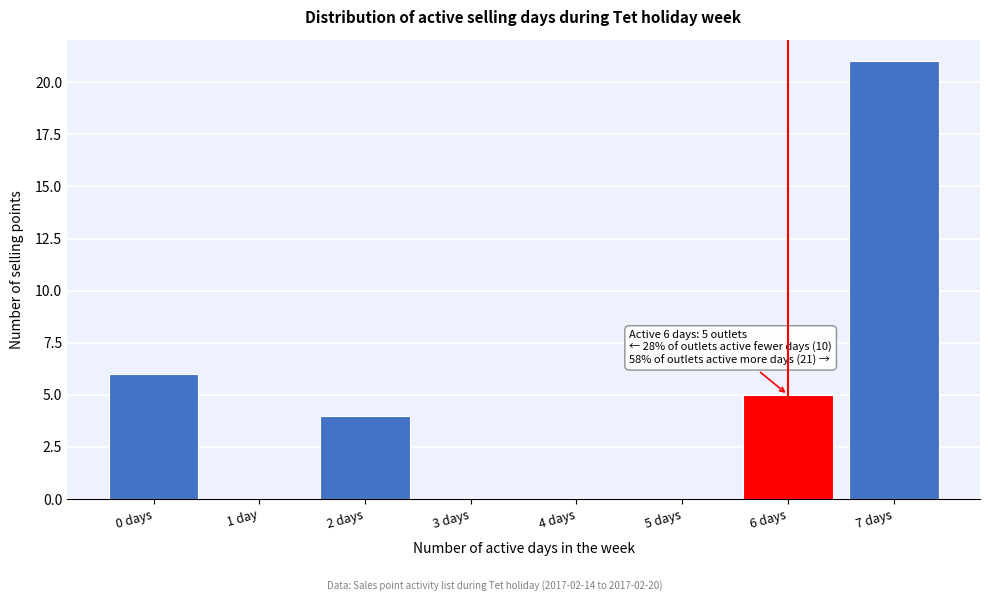

Reading right to left, list all the values displayed in this chart.

7 days=21	6 days=5	5 days=0	4 days=0	3 days=0	2 days=4	1 day=0	0 days=6